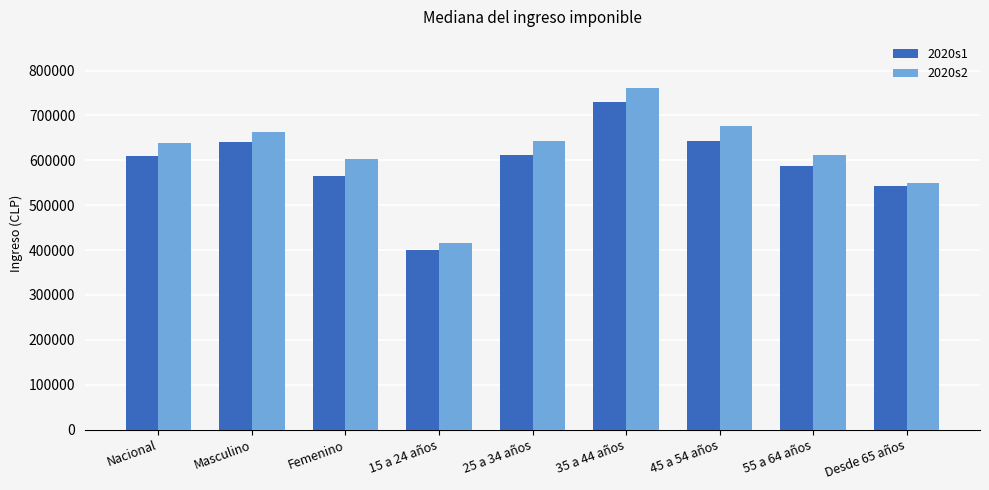

True or false: 2020s1 has a value of 384706.4 at Femenino.

False